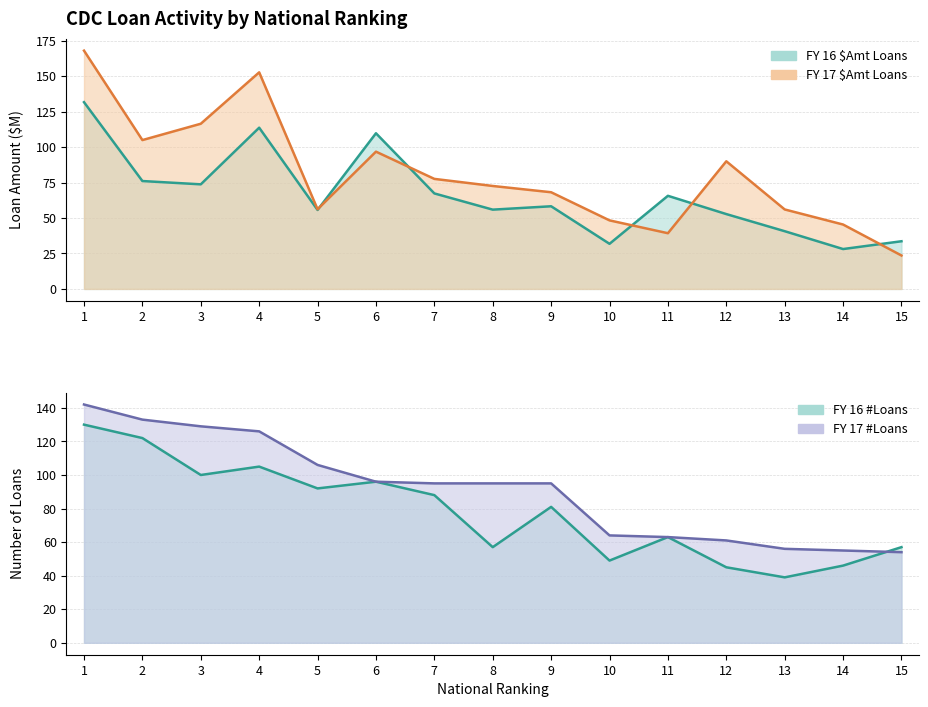

Does the chart display data point markers on the line(s)?

No